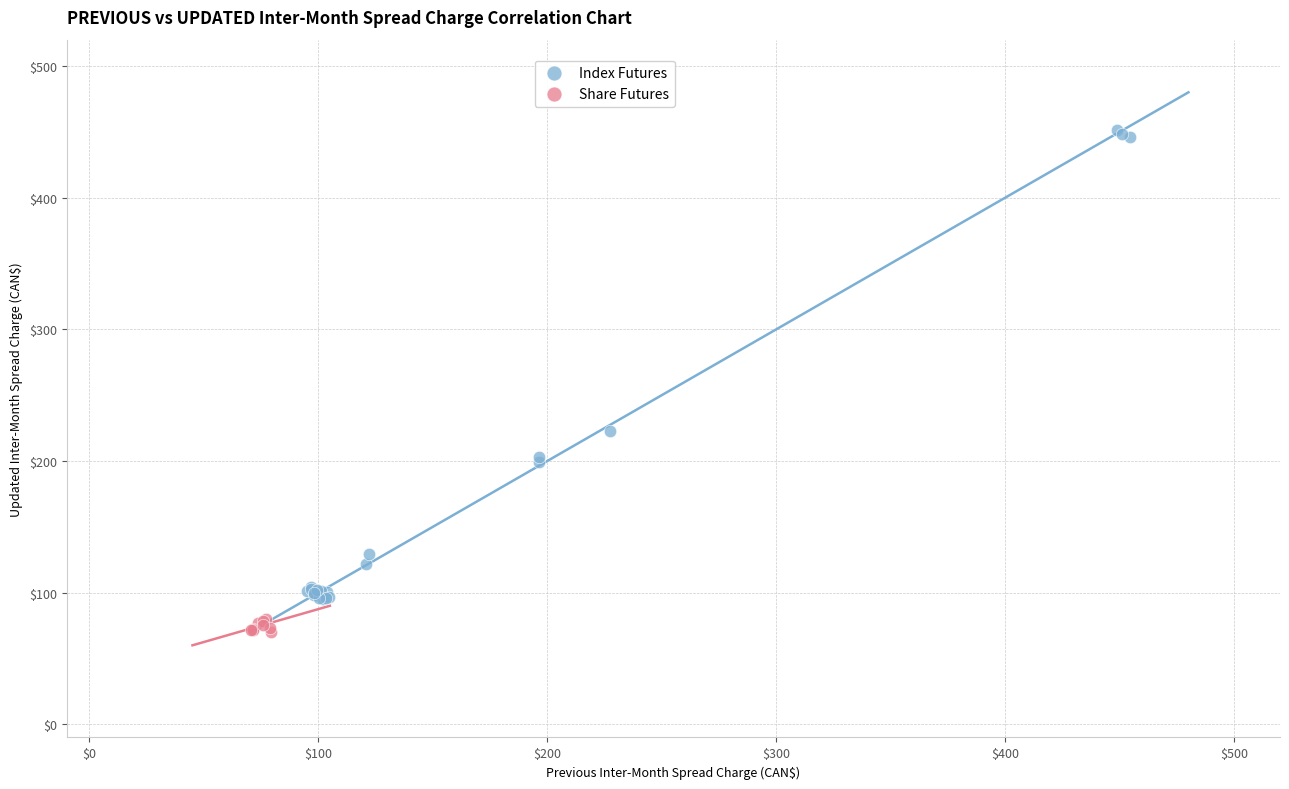

Which series reaches the minimum Y coordinate?

Share Futures